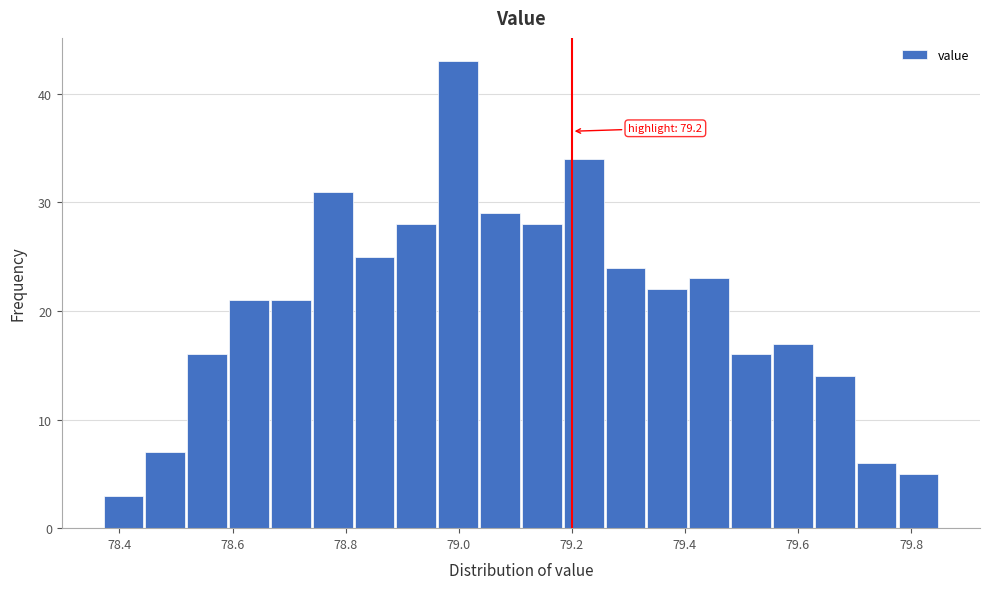

Read against the x-axis, roughly where is the centre of the tallest bar?

79.00